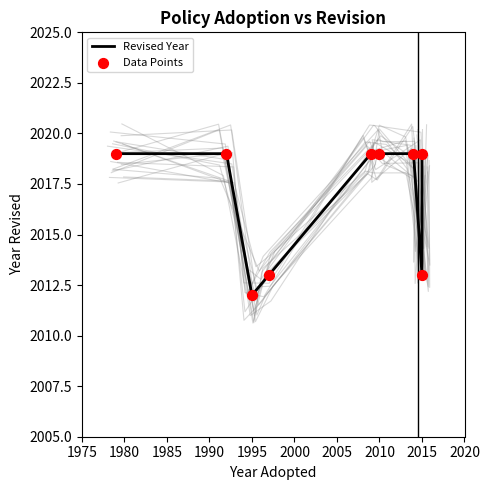

What are all the series names shown in the legend?

Revised Year, Data Points